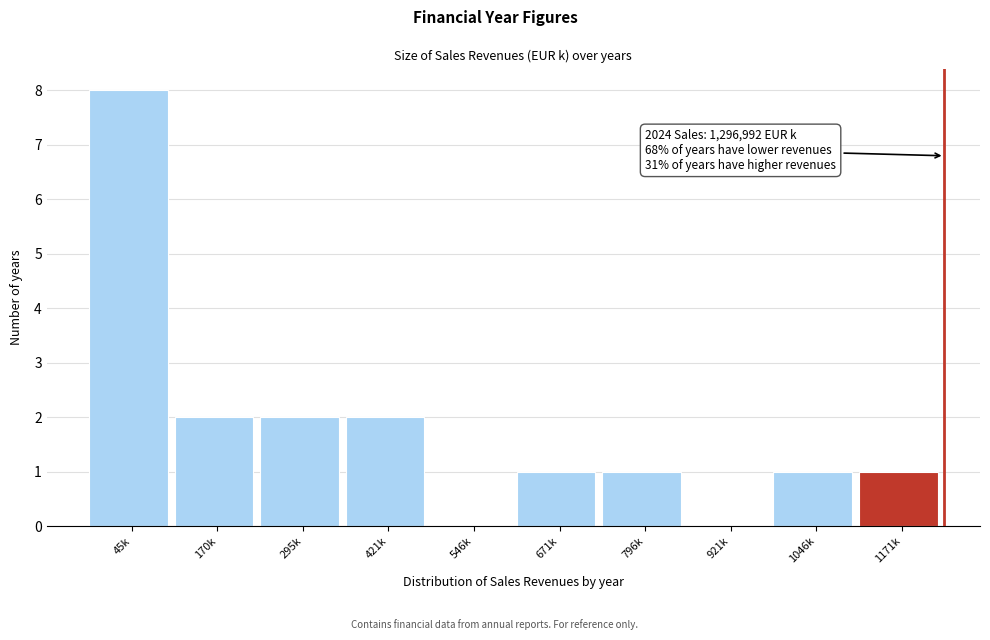

Reading left to right, extract all data points from this chart.

45k=8	170k=2	295k=2	421k=2	546k=0	671k=1	796k=1	921k=0	1046k=1	1171k=1